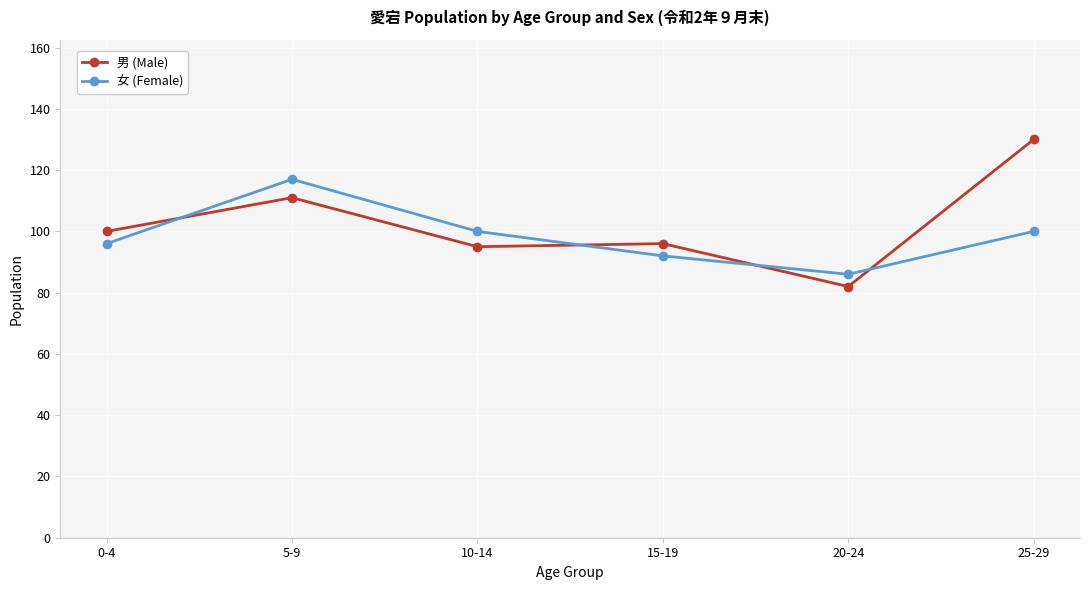

What value does the 女 (Female) series have at 20-24?

86